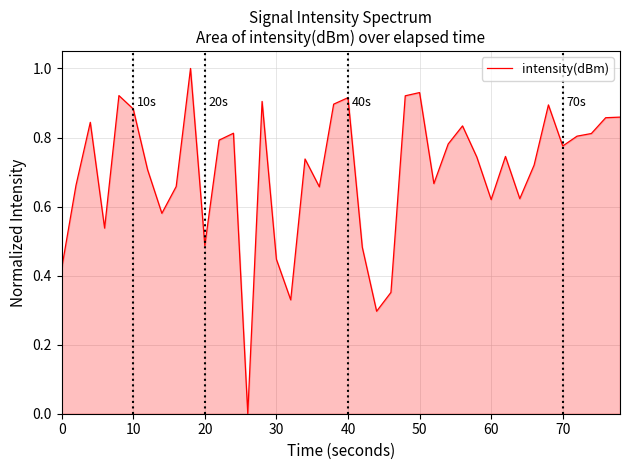

What is the maximum value shown in the chart?

1.0